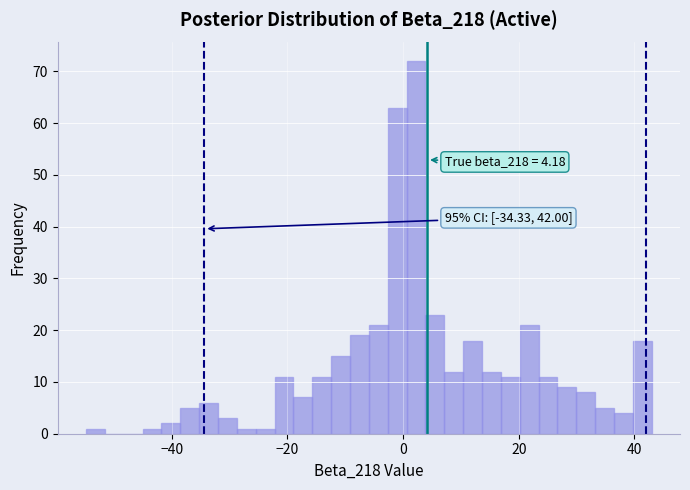

Read against the x-axis, roughly where is the centre of the tallest bar?

2